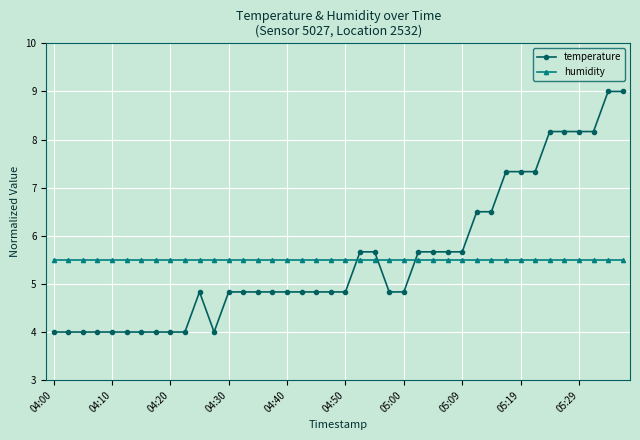

What is the difference between the maximum and minimum values in the temperature series?

5.0